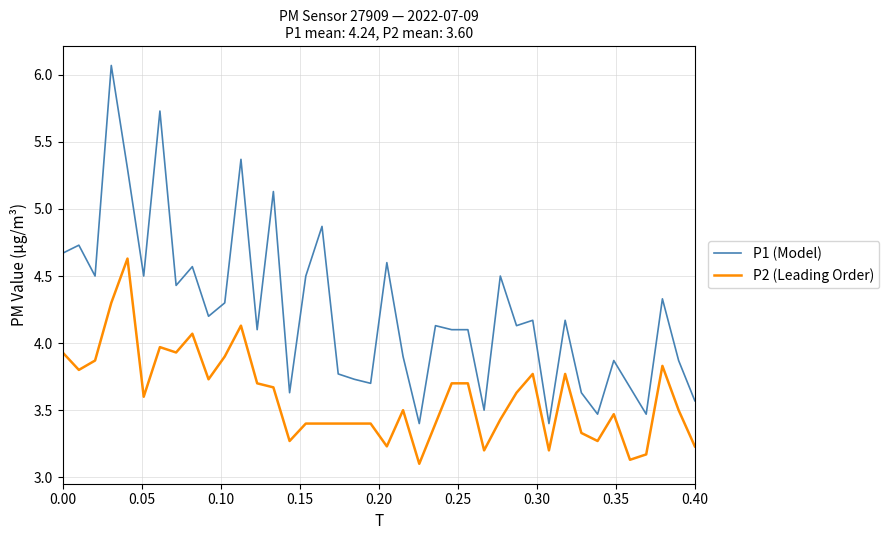

Which series has the largest total across all categories?

P1 (Model)